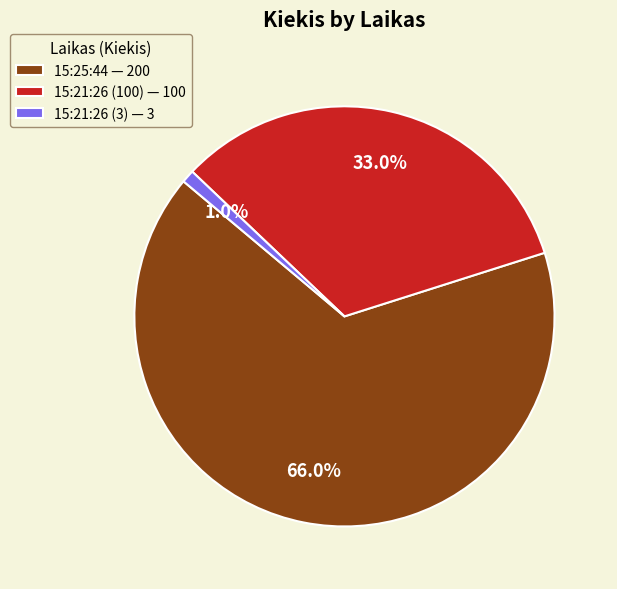

Which slice is the largest?

15:25:44